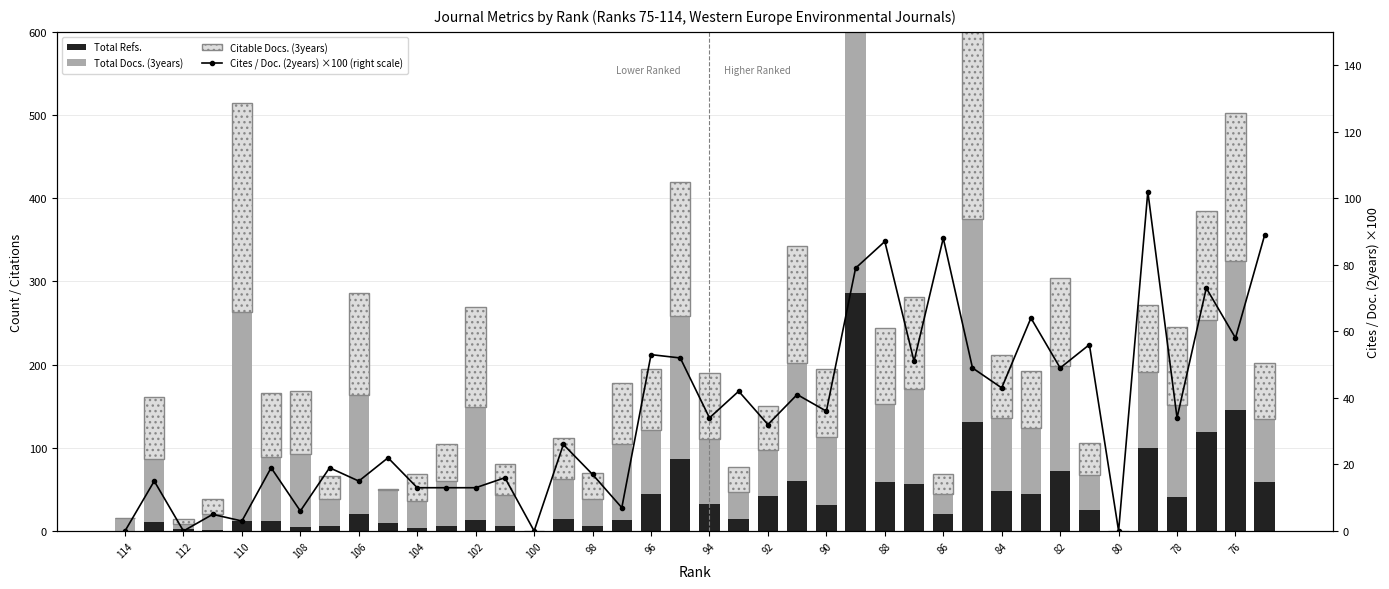

At which category does the chart reach its peak across all series?

25